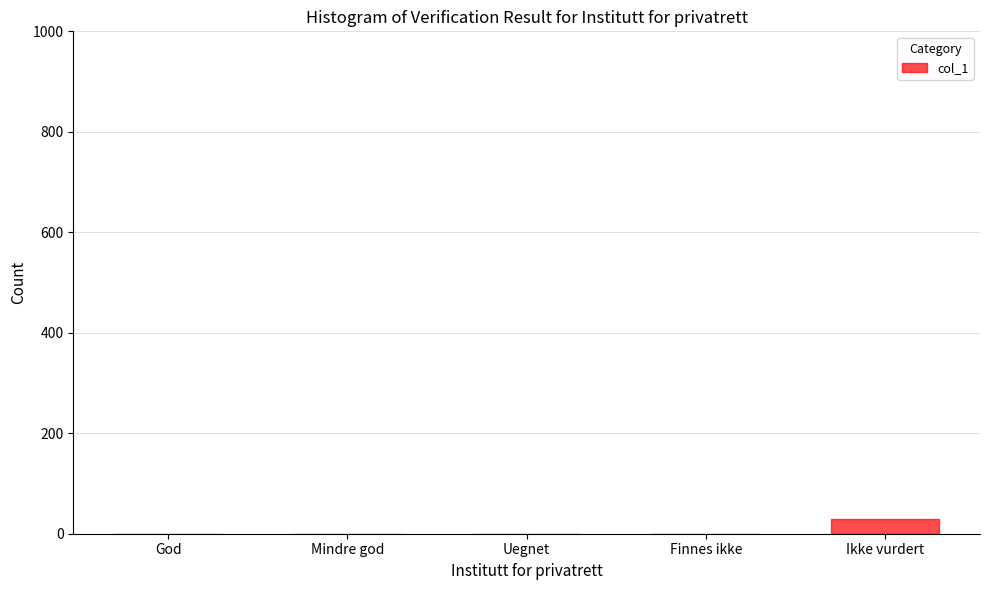

True or false: the data shows 0 at God.

True